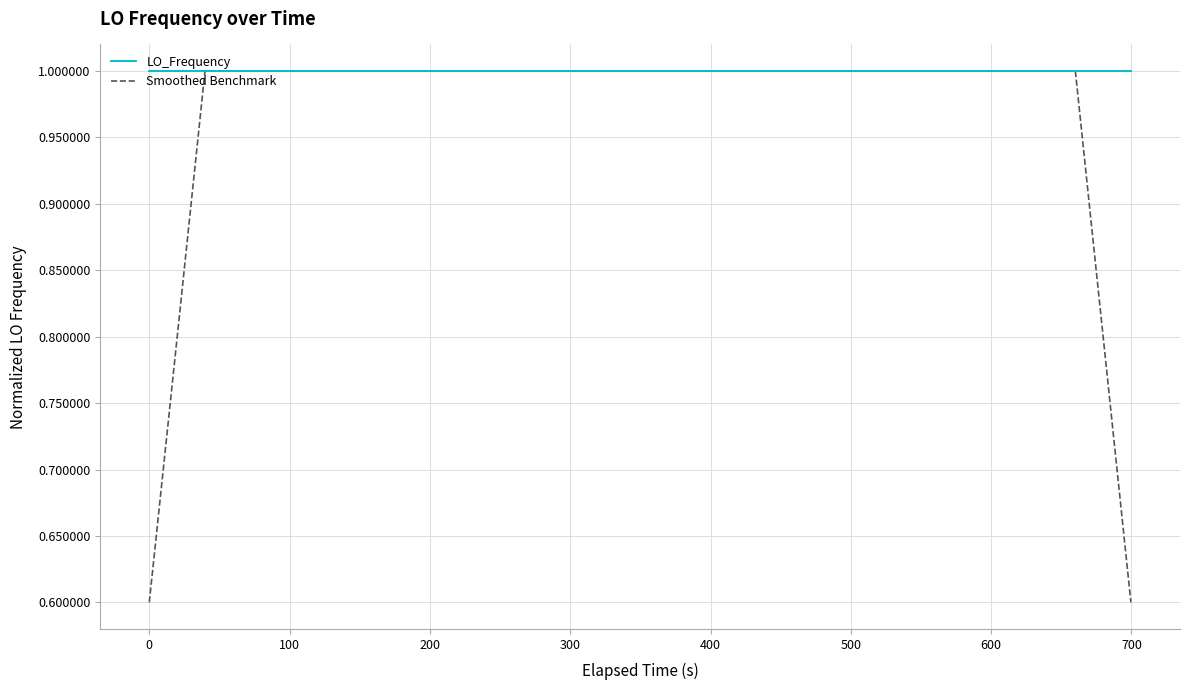

How many lines are shown in the chart?

2